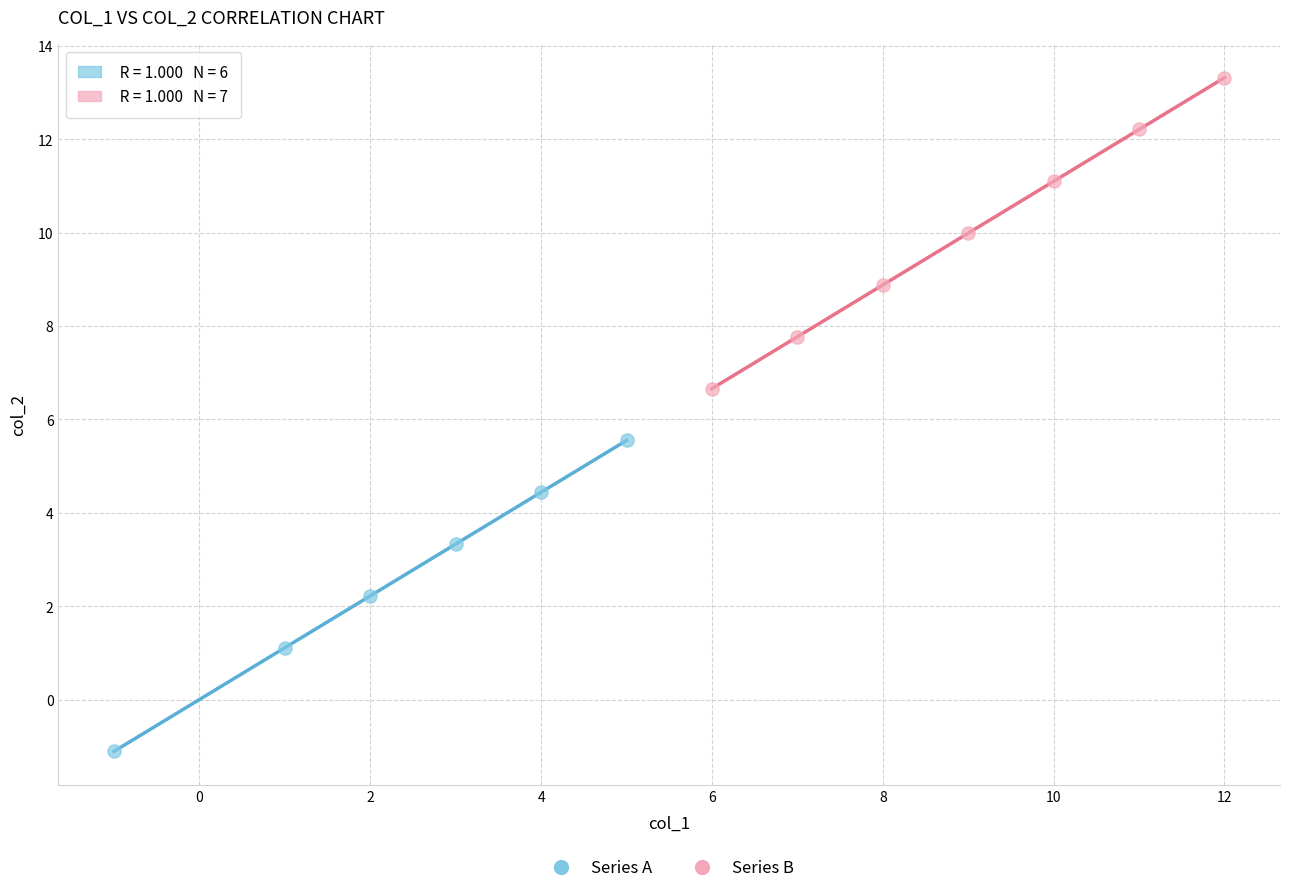

Which series contains the highest Y value?

Series B